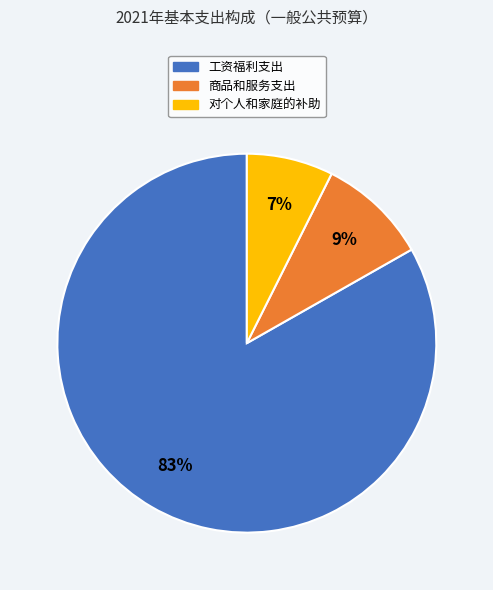

Which category has the biggest portion of the pie?

工资福利支出